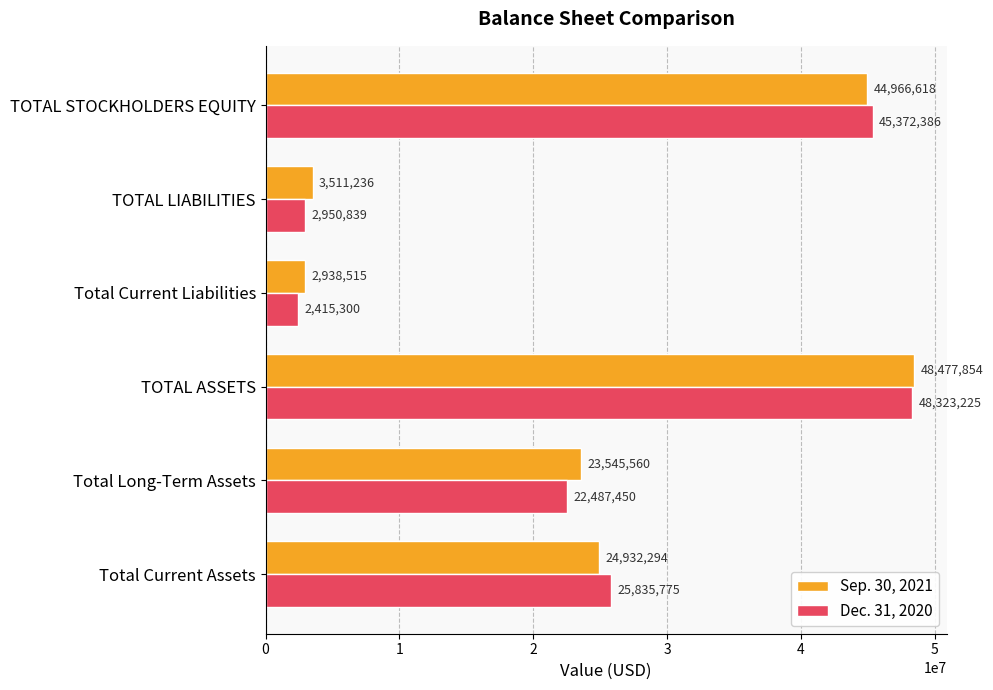

What is the difference between the second highest and second lowest values in the Dec. 31, 2020 series?

42421547